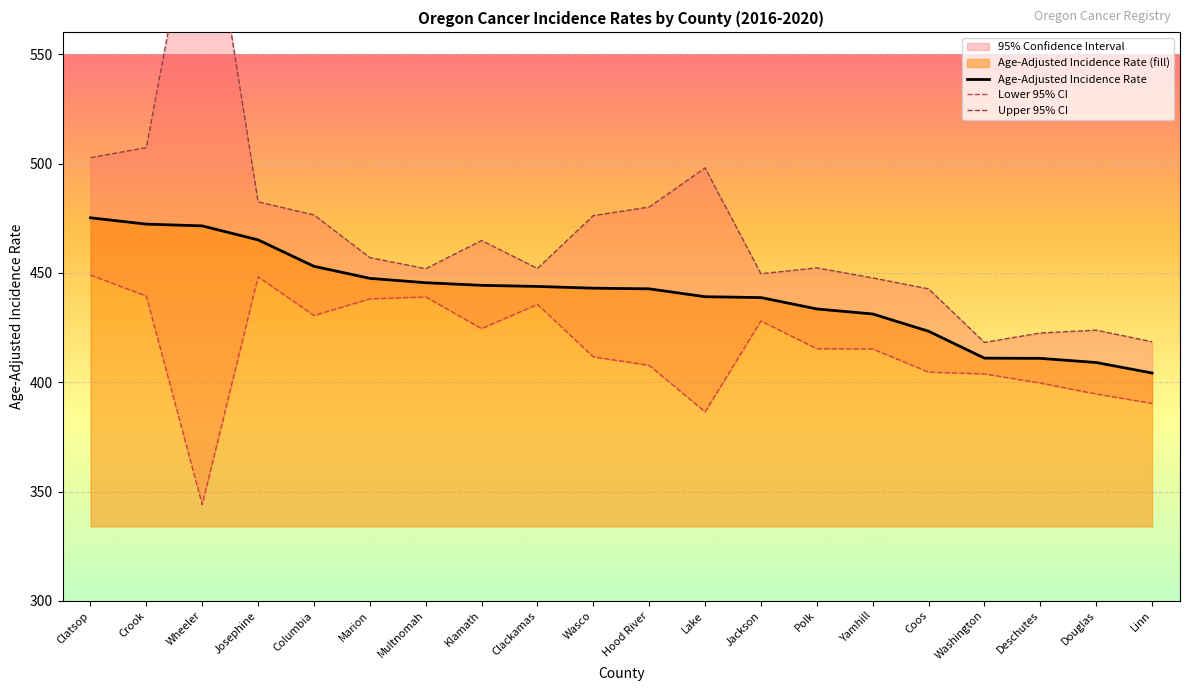

What is the difference between the second highest and second lowest values in the Lower 95% CI series?

61.8